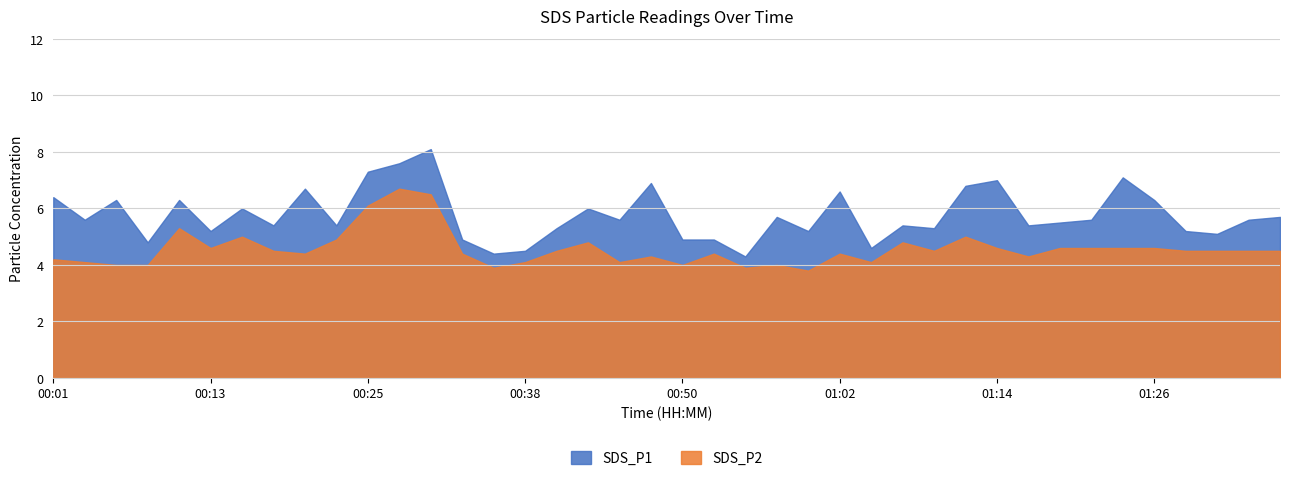

List the series in order of their peak value, lowest first.

SDS_P2, SDS_P1